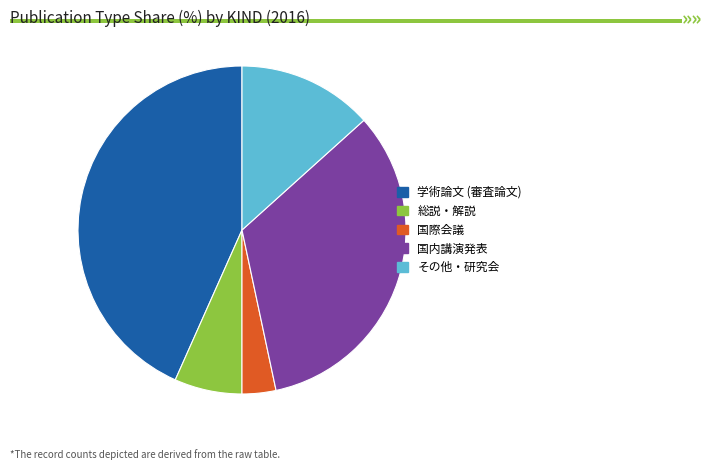

Combined, do その他・研究会 and 総説・解説 account for over 50%?

No